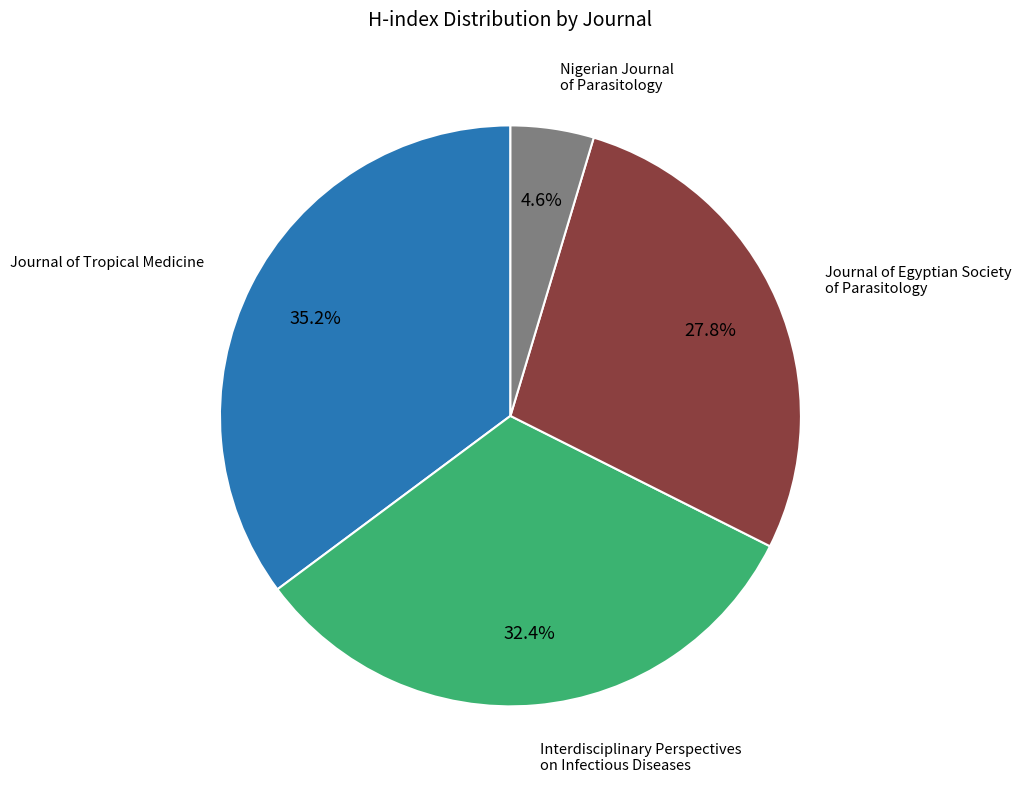

Is there a majority slice in this chart?

No